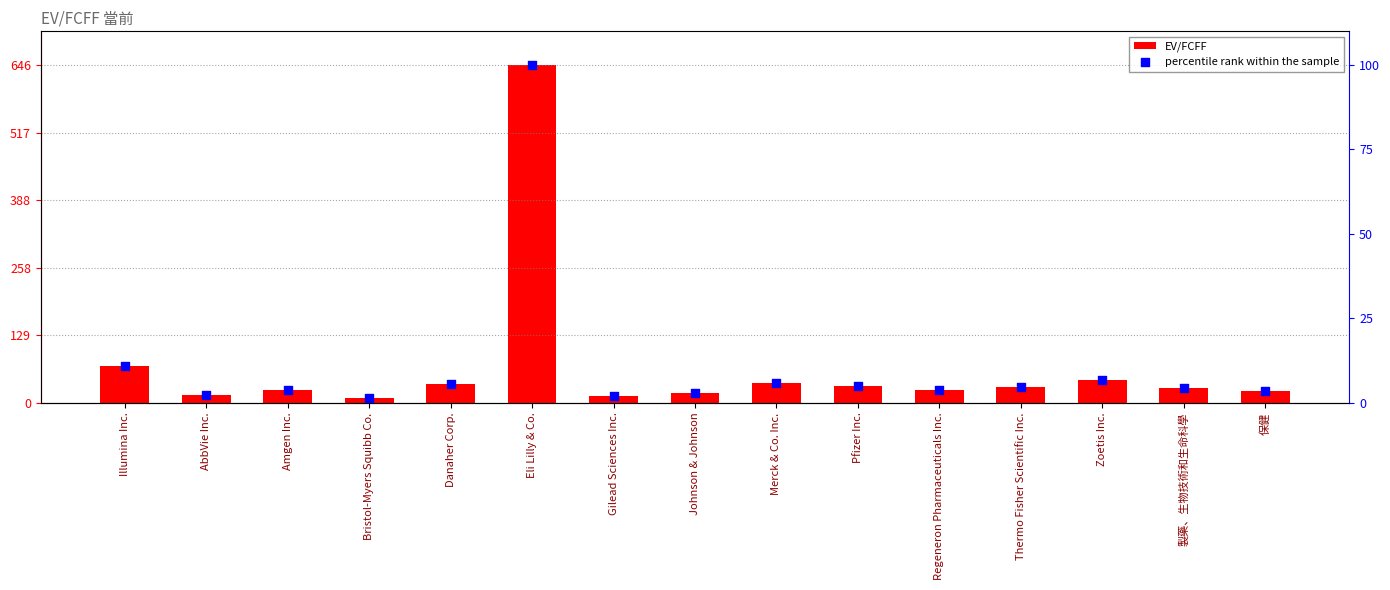

Which series reaches the minimum Y coordinate?

percentile rank within the sample